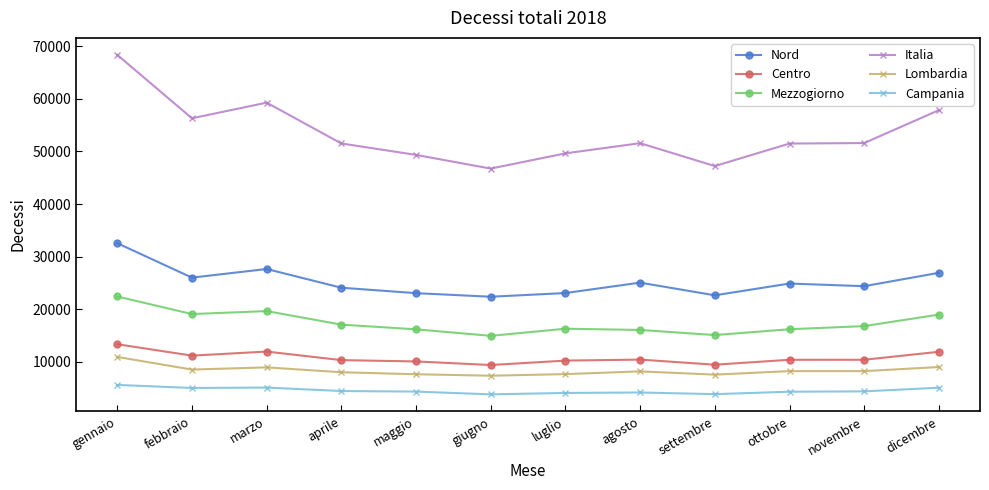

Count the number of data series in this chart.

6